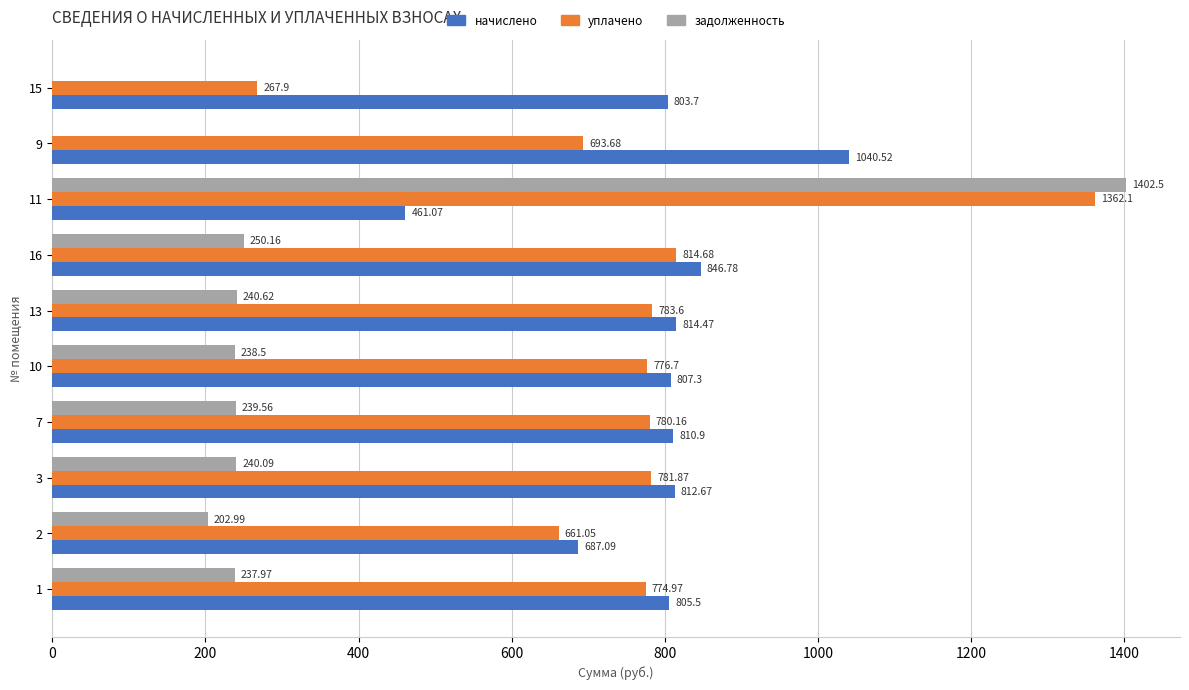

Which series changed the most between 2 and 10?

начислено